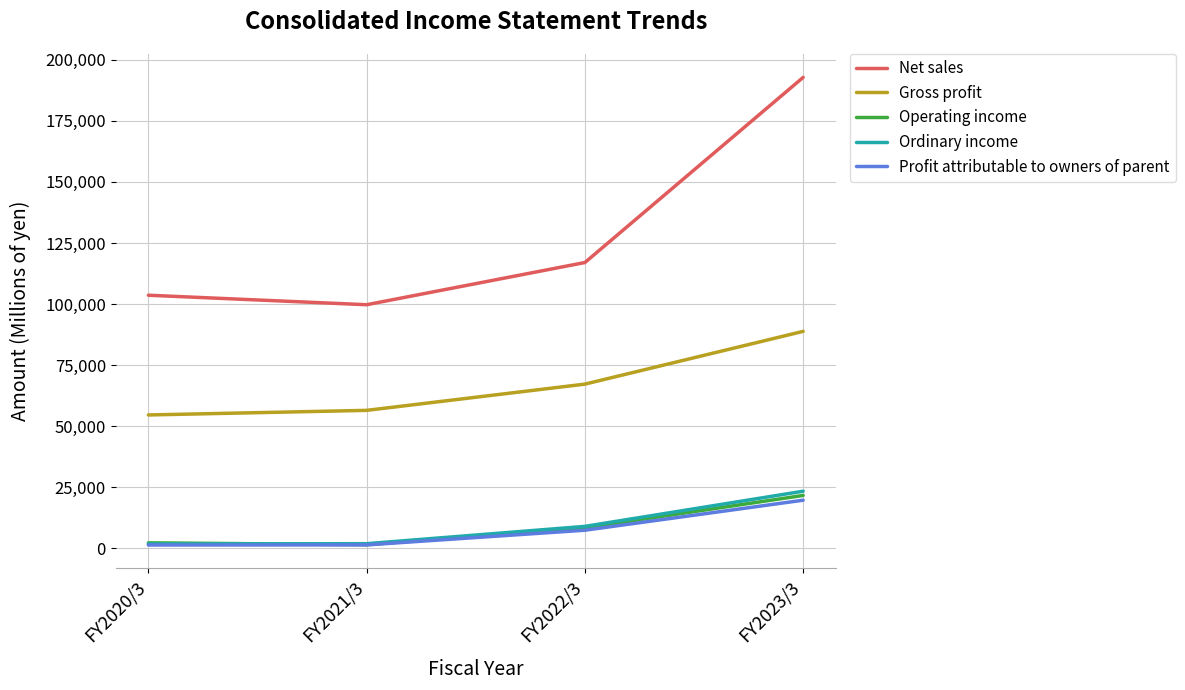

Rank the series by their maximum value, from highest to lowest.

Net sales, Gross profit, Ordinary income, Operating income, Profit attributable to owners of parent